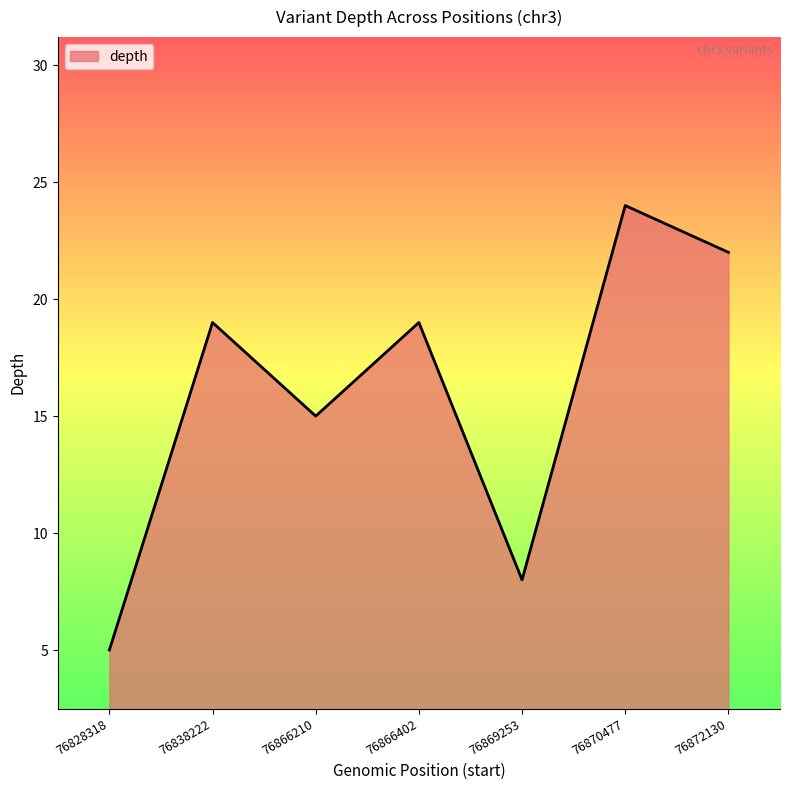

At which category does the chart reach its peak across all series?

76870477